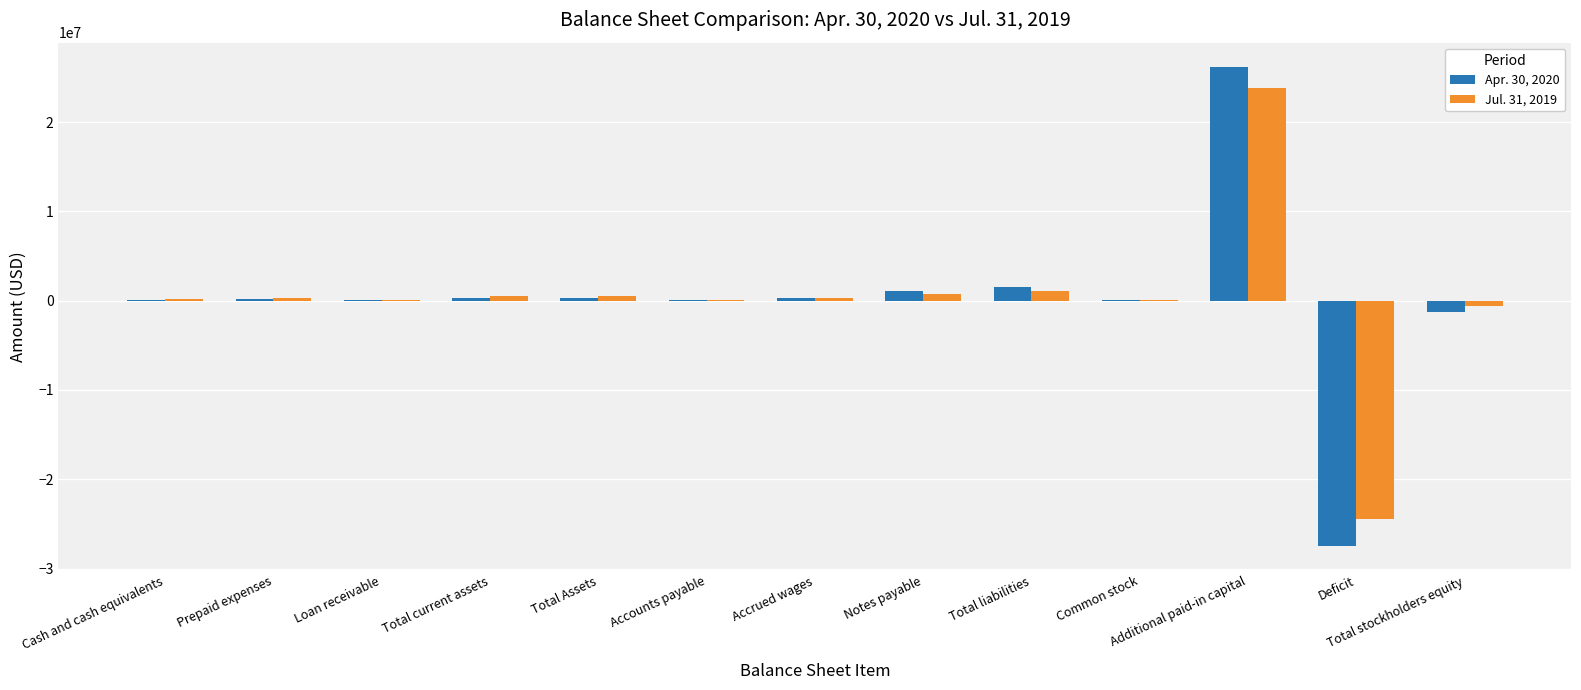

Is the value of Jul. 31, 2019 at Accounts payable greater than the value of Apr. 30, 2020 at Additional paid-in capital?

No